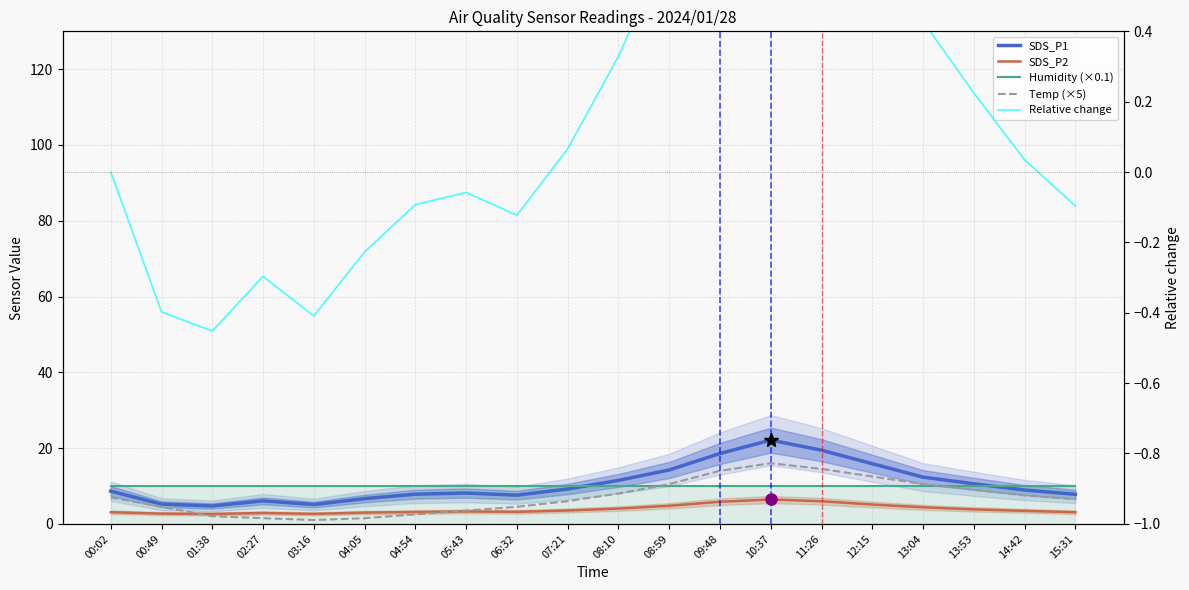

Which series has the largest range (max minus min)?

SDS_P1